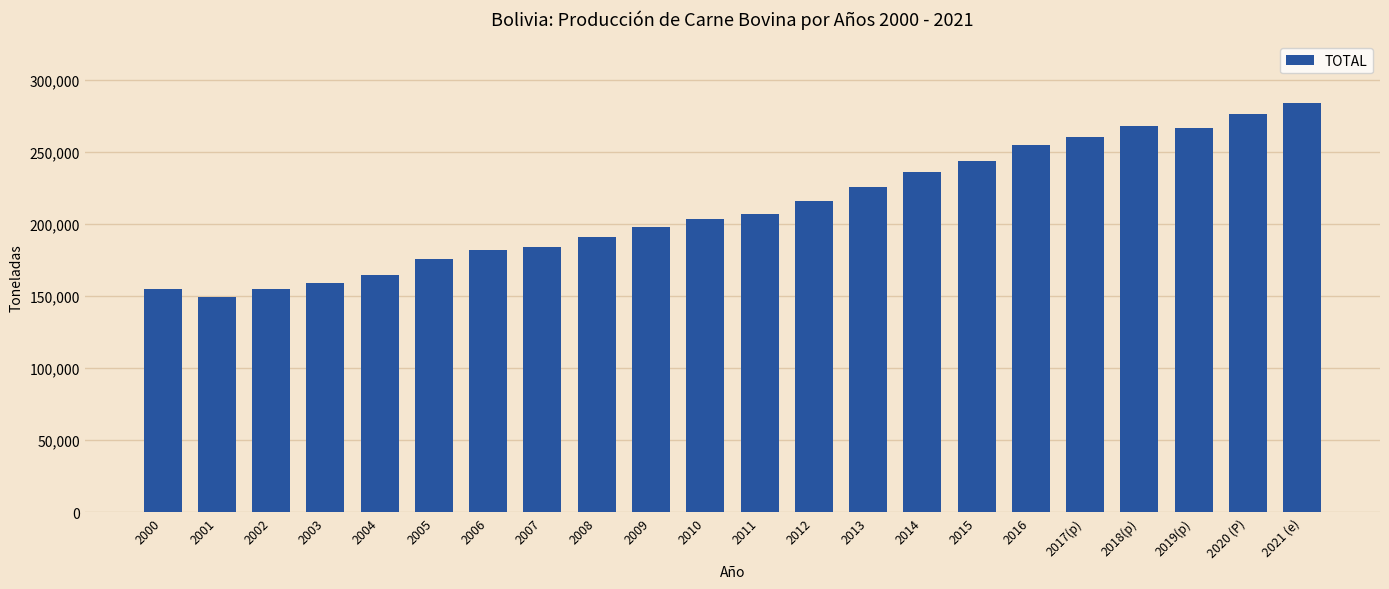

The chart shows a value of 197687.2 at 2009. True or false?

True